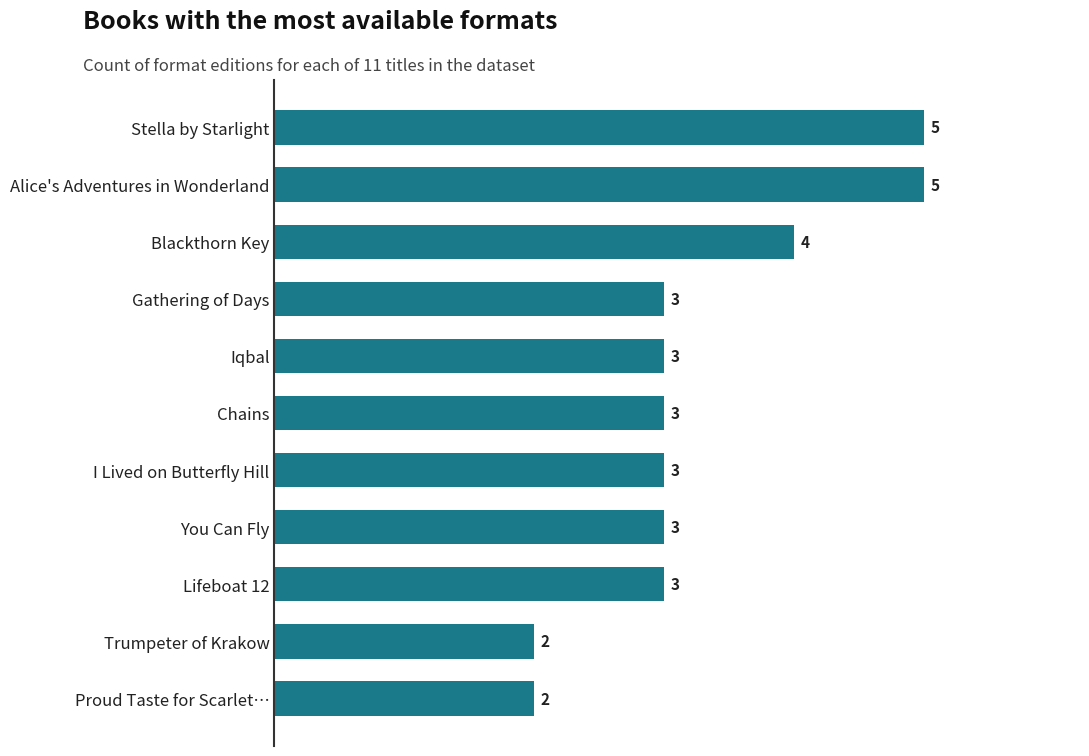

What is the average value?

3